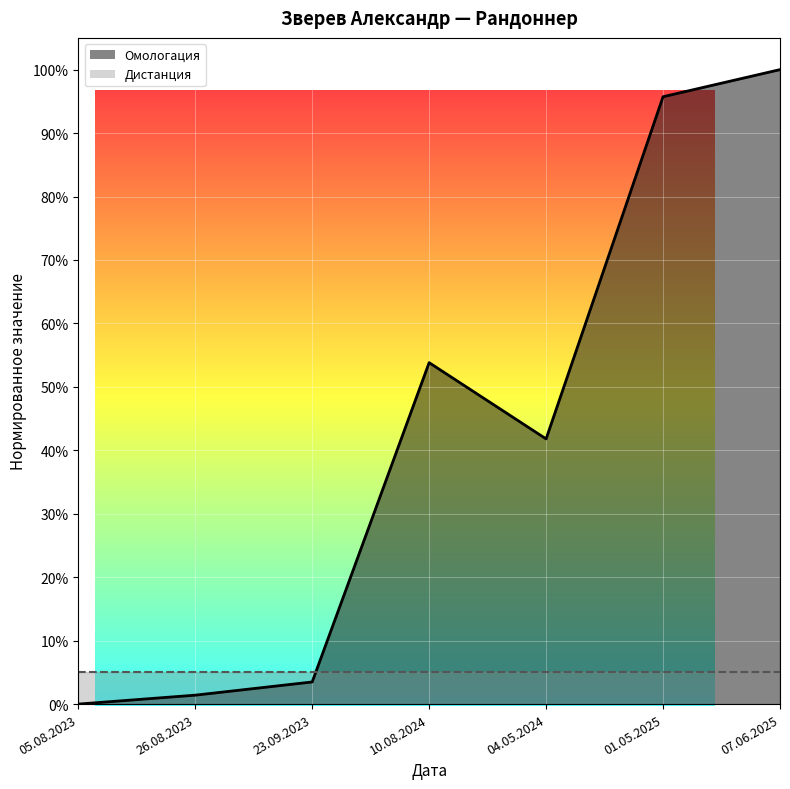

Reading left to right, what are all the values shown in this chart?

05.08.2023=0.0	26.08.2023=0.0	23.09.2023=0.0	10.08.2024=0.5	04.05.2024=0.4	01.05.2025=1.0	07.06.2025=1.0